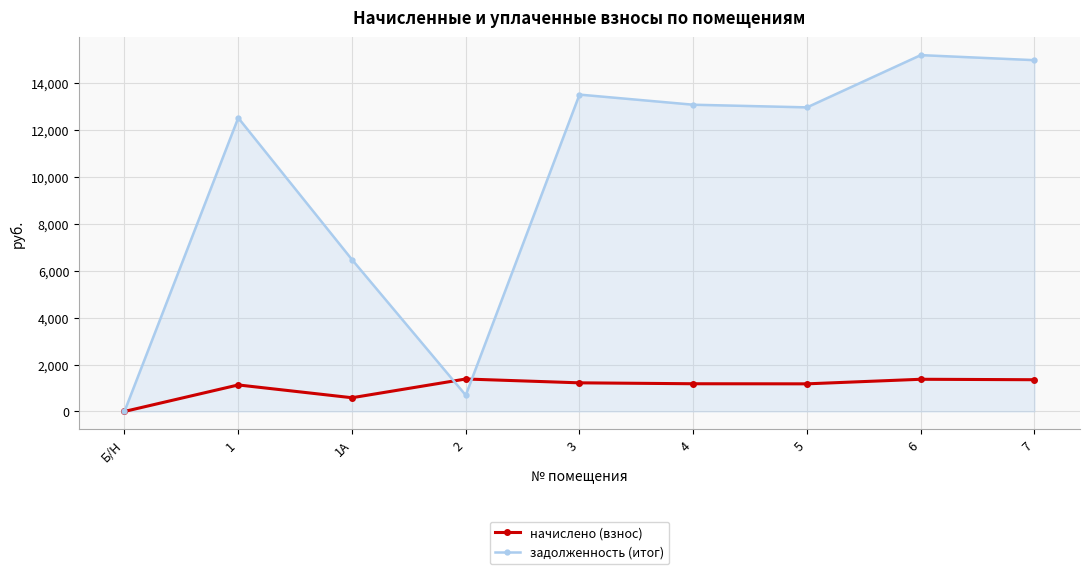

Which series has the largest total across all categories?

задолженность (итог)